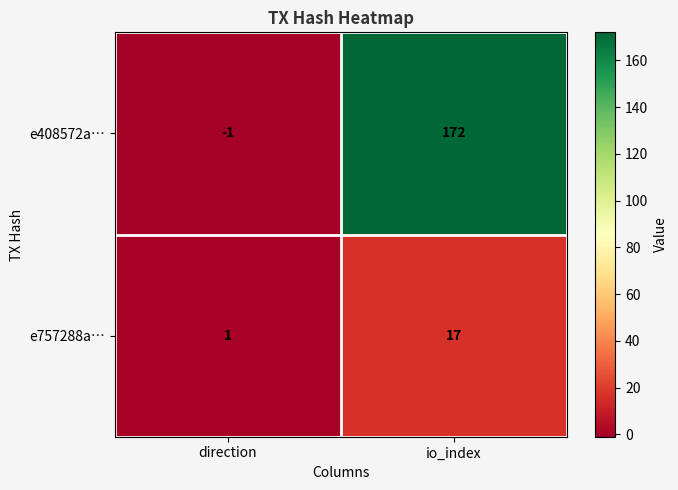

Reading left to right, what are all the values shown in this chart?

e408572a…: direction=-1	io_index=172
e757288a…: direction=1	io_index=17